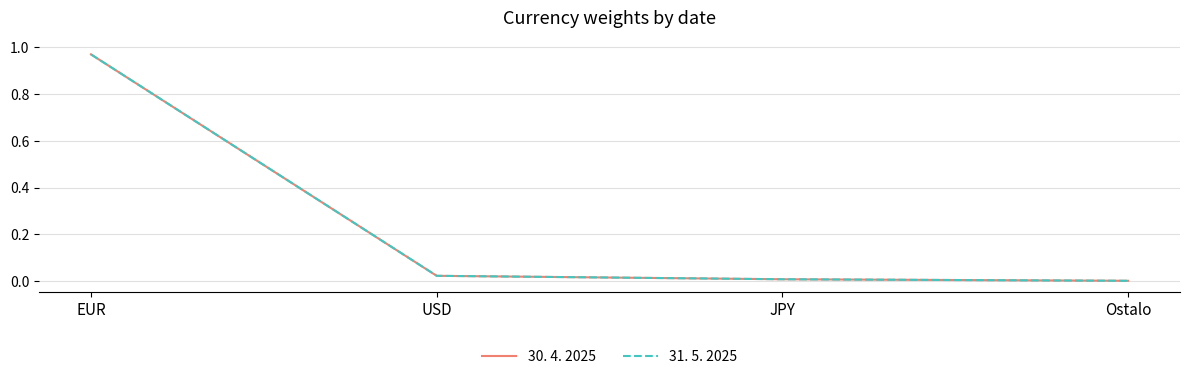

What value does the 31. 5. 2025 series have at EUR?

1.0